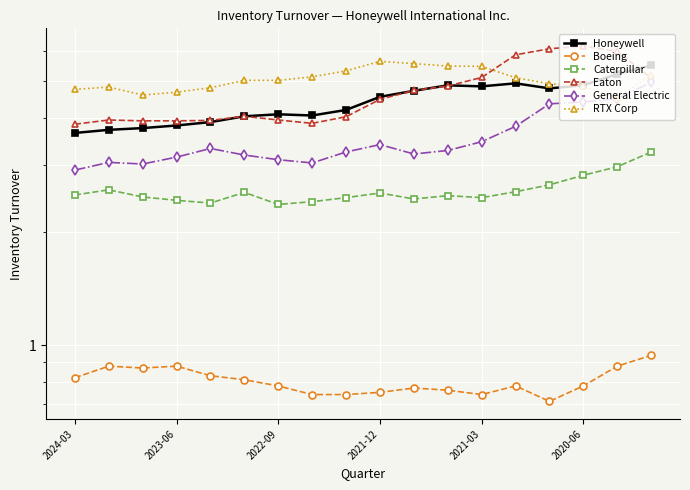

Where is the first local minimum for Caterpillar?

2021-03